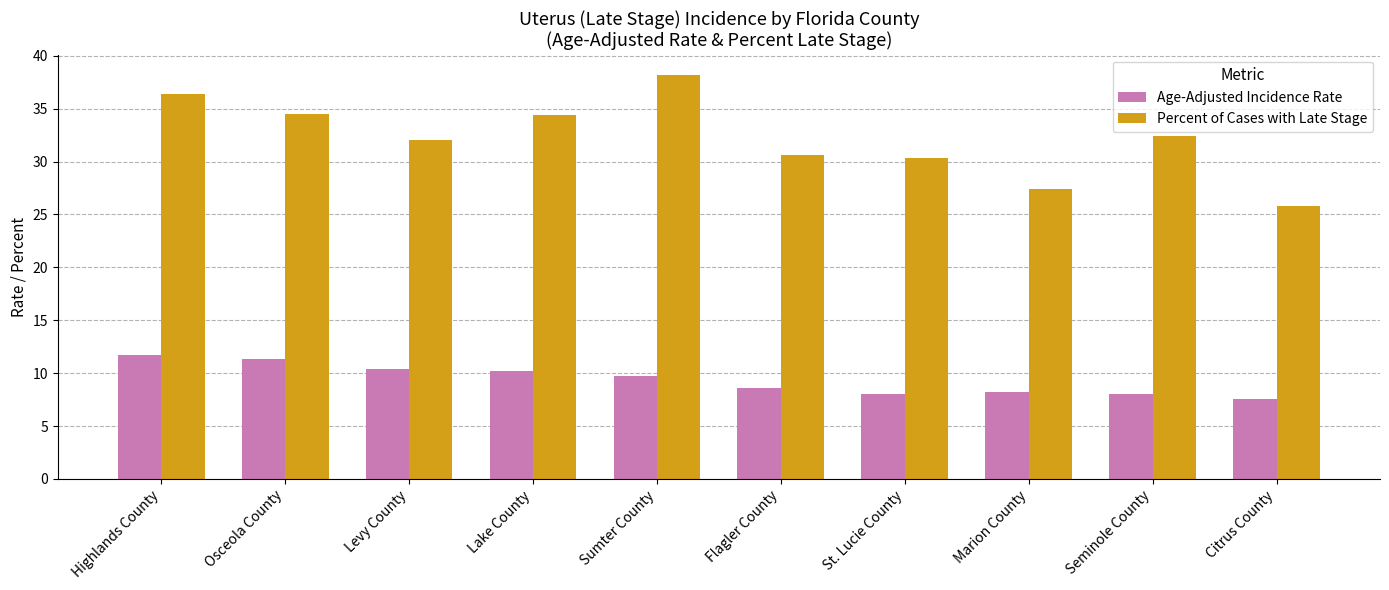

Is it true that Percent of Cases with Late Stage equals 10.1 at Citrus County?

False